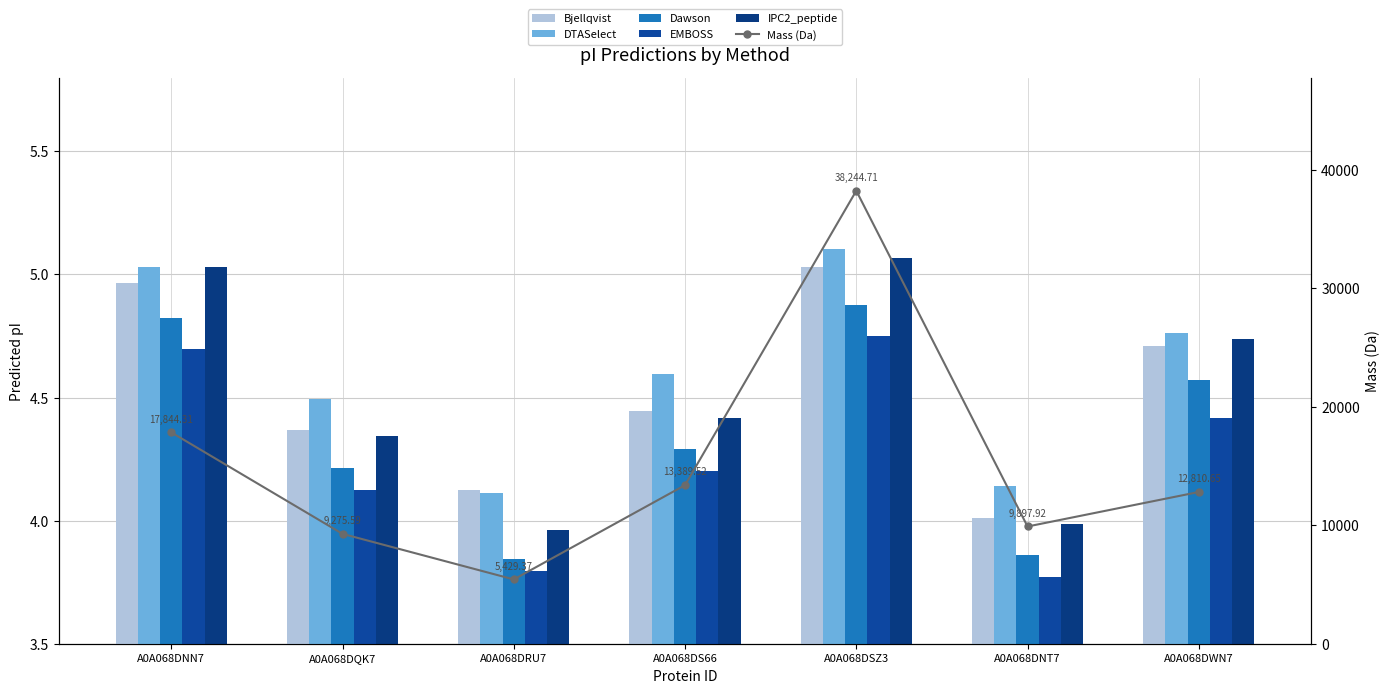

Which has a higher value, A0A068DWN7 or A0A068DSZ3?

A0A068DSZ3